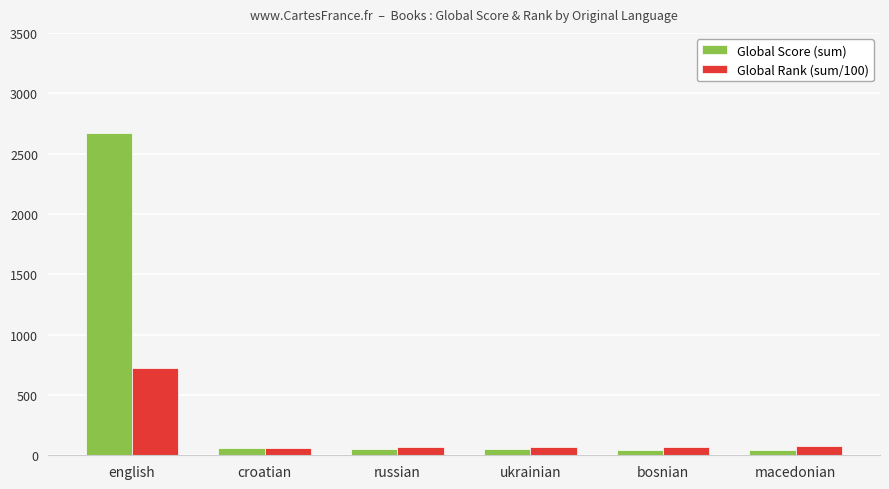

How many bars are there in each group?

2